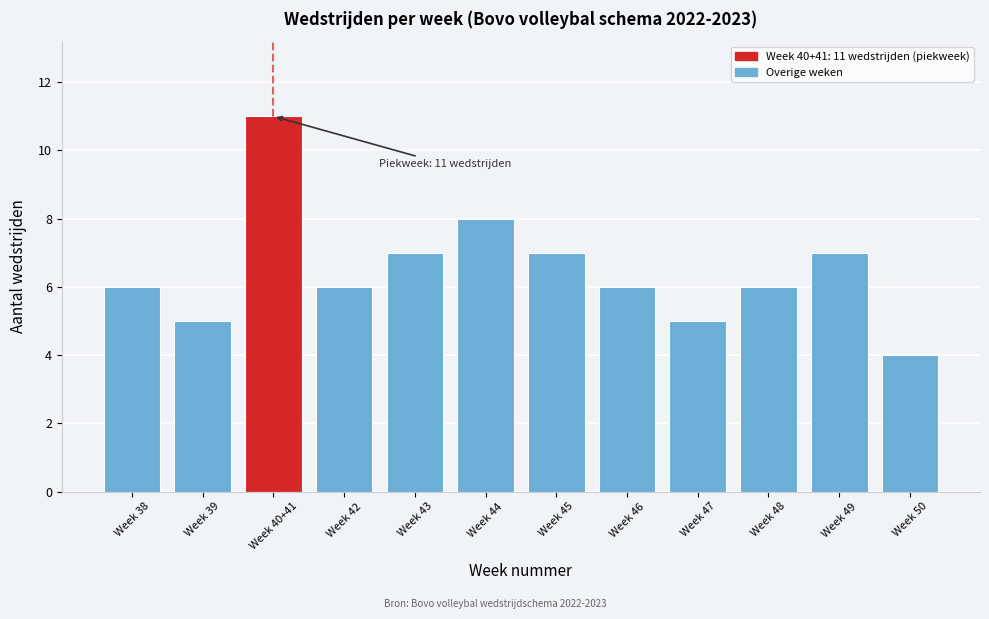

Reading left to right, what are all the values shown in this chart?

Week 38=6	Week 39=5	Week 40+41=11	Week 42=6	Week 43=7	Week 44=8	Week 45=7	Week 46=6	Week 47=5	Week 48=6	Week 49=7	Week 50=4